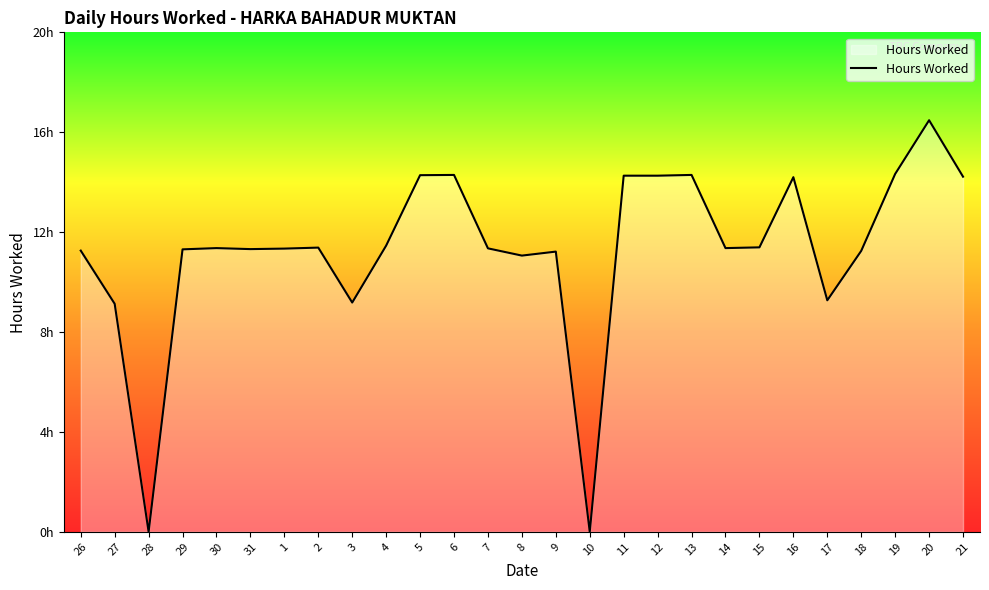

Where is the data nearest to the value 8?

27